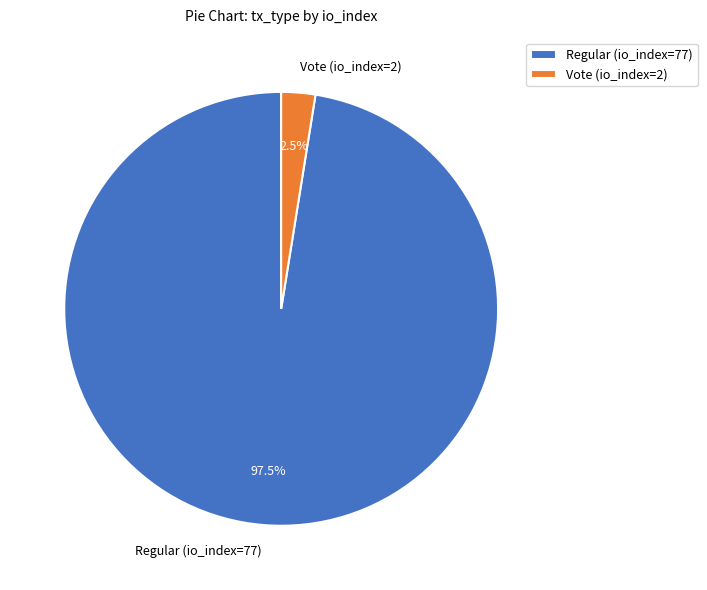

What portion of the pie excludes Regular (io_index=77)?

2.5%